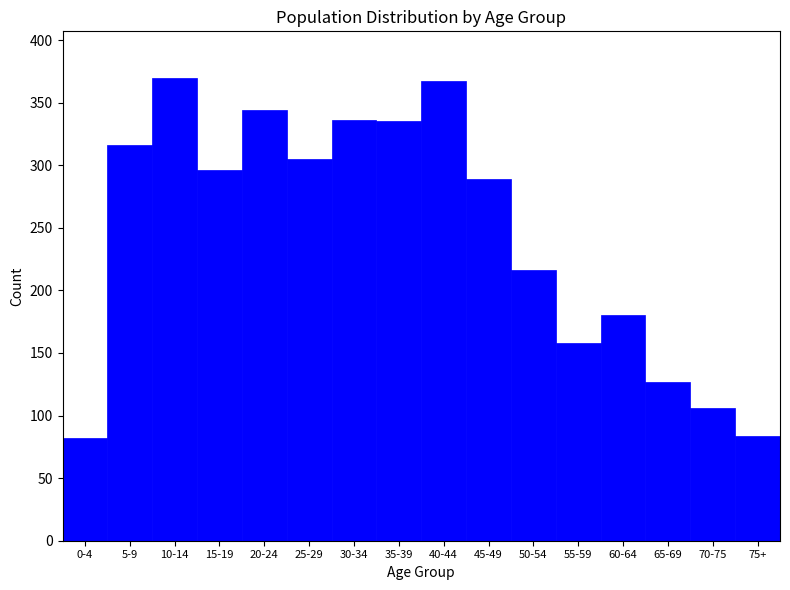

At which label is the value closest to 226?

50-54